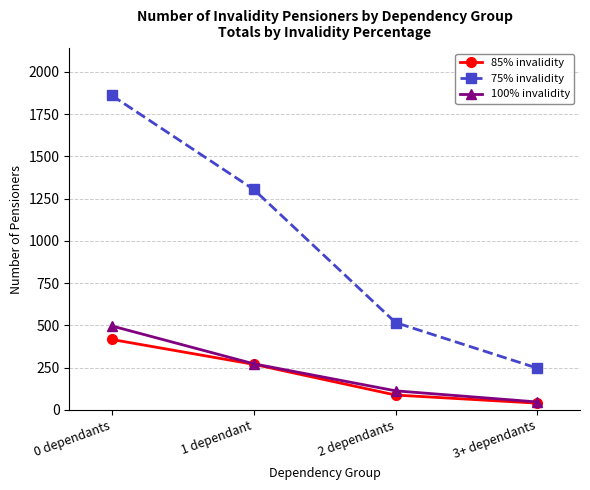

The 100% invalidity series shows 833 at 0 dependants. True or false?

False